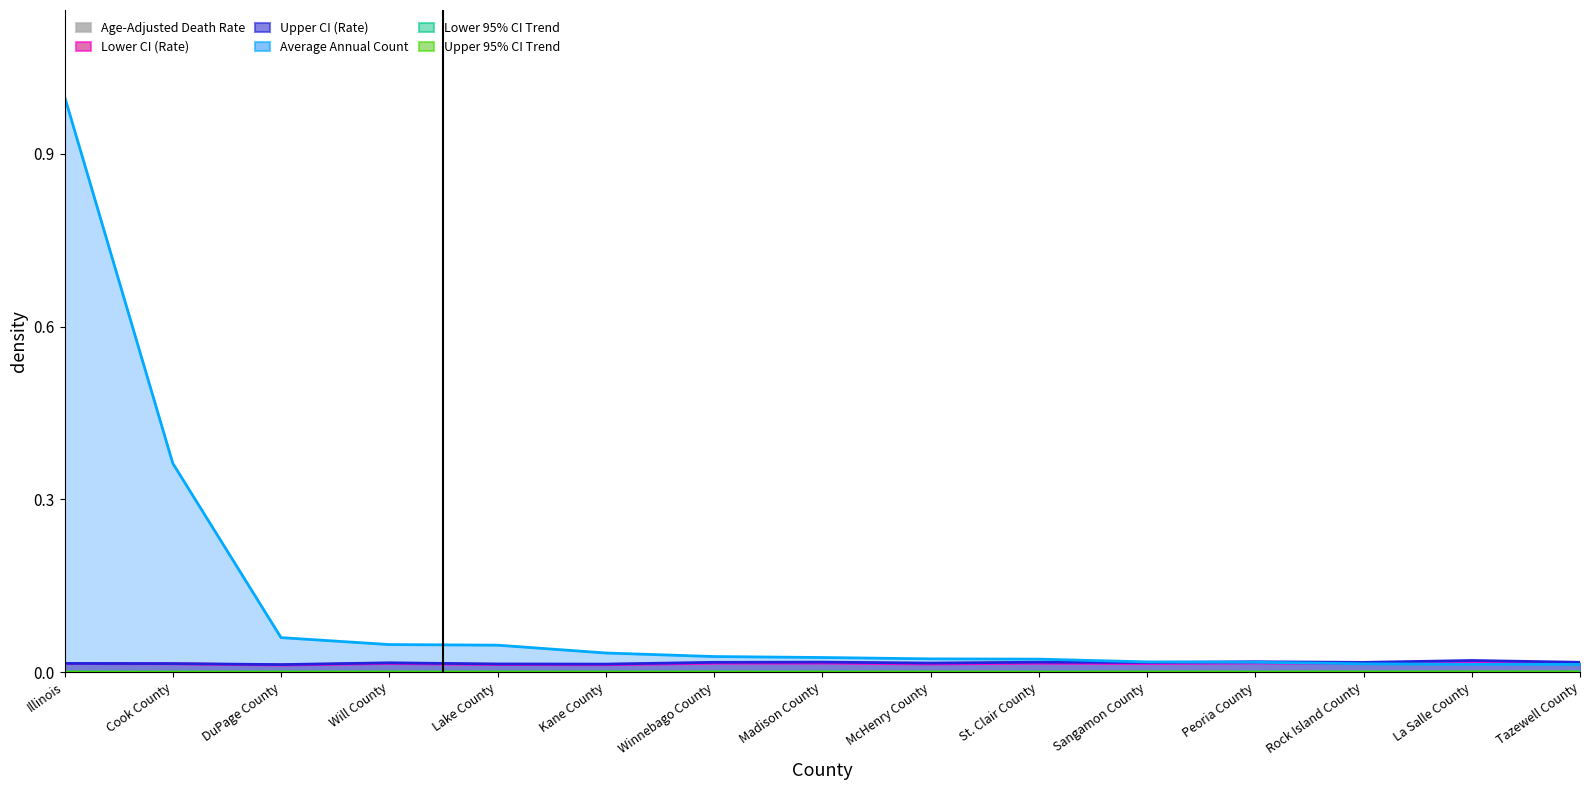

Does the chart display data point markers on the line(s)?

No